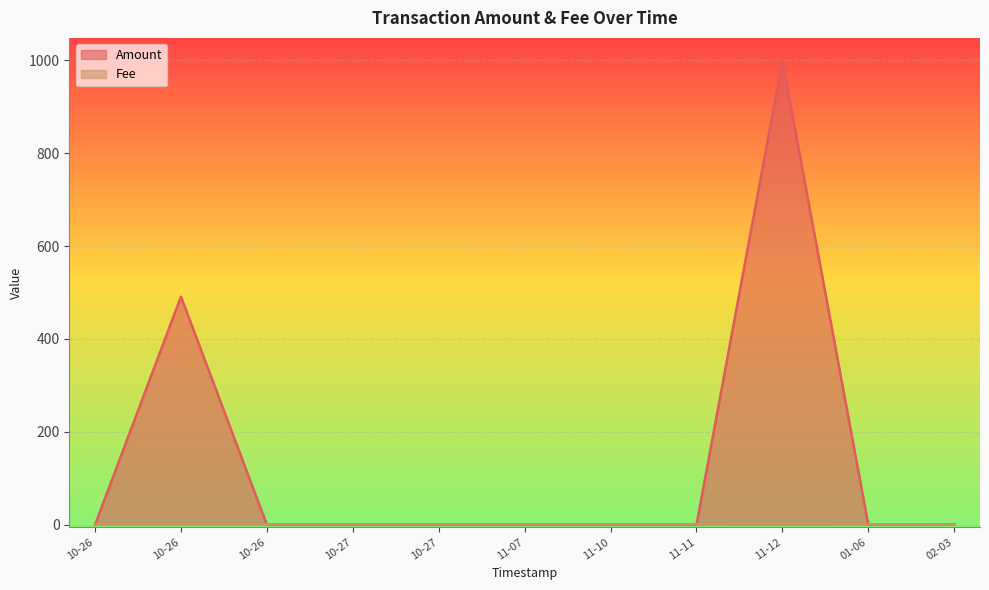

Which series has the largest total across all categories?

Amount